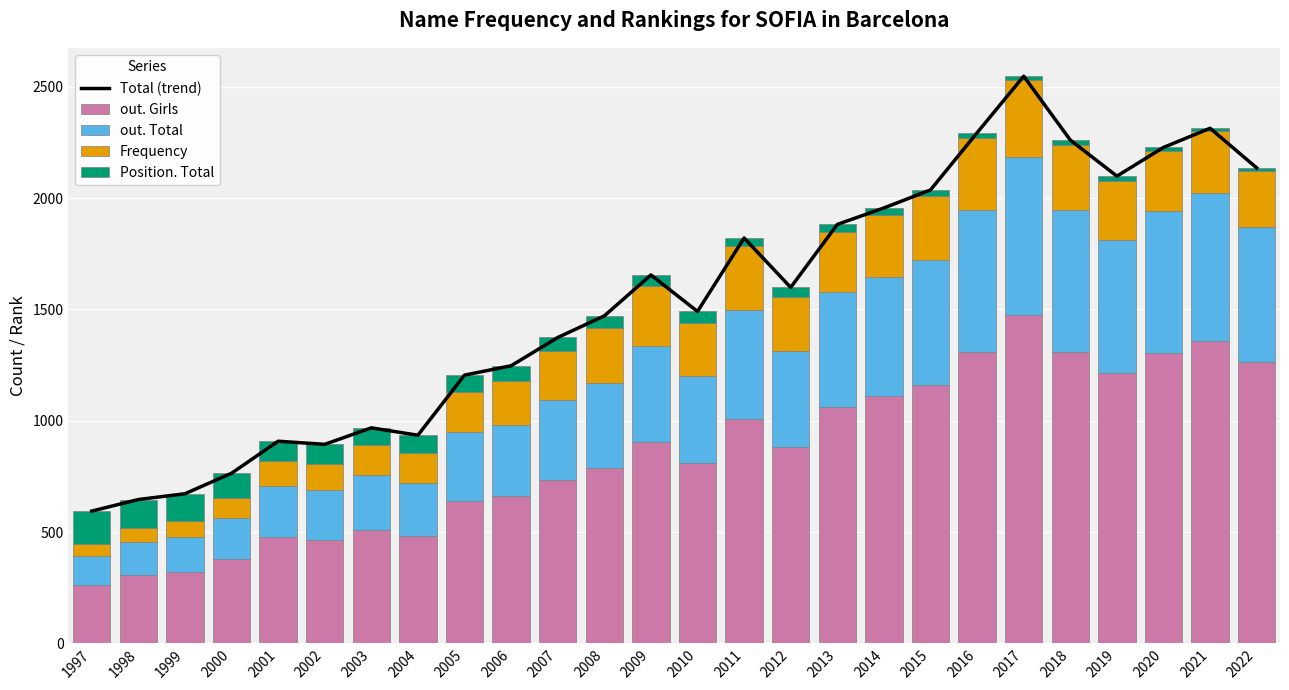

What is the total value across all series at 2021?

4628